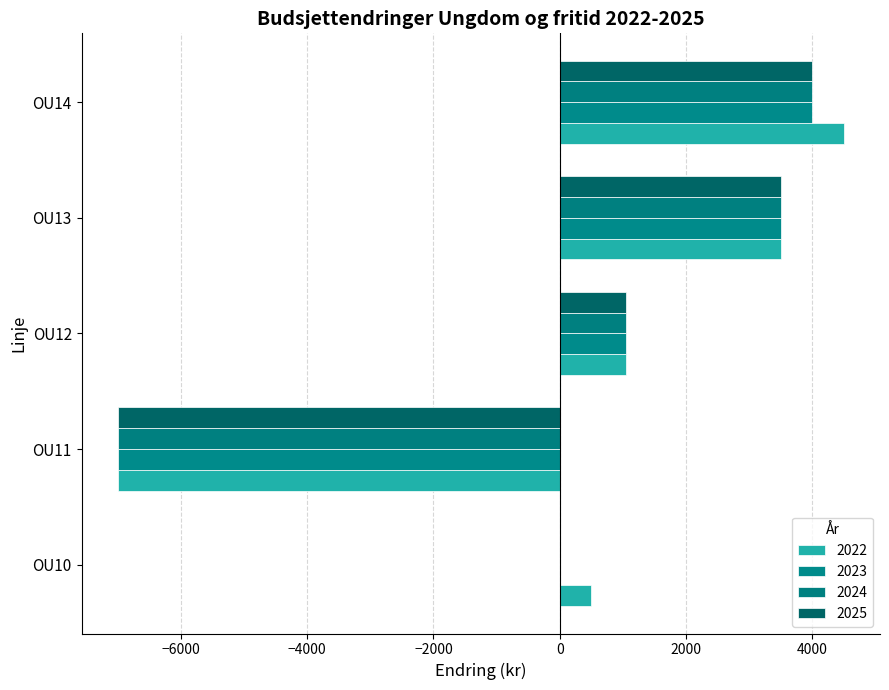

What is the approximate value of 2025 at OU13, to the nearest 10?

3500